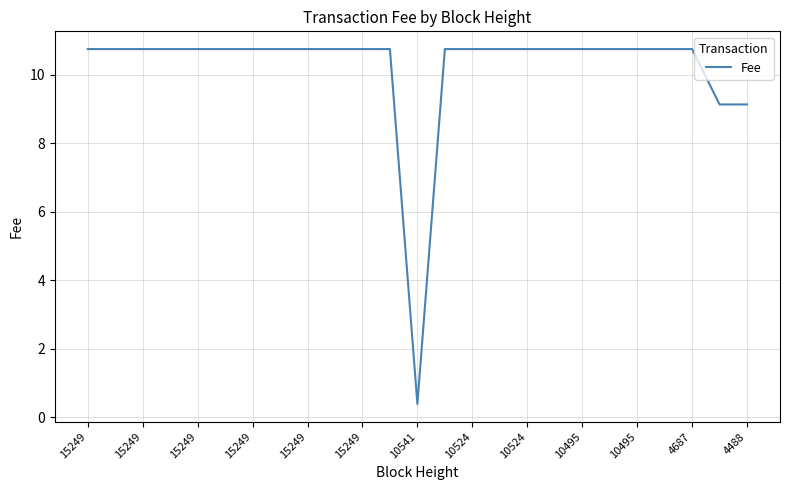

What is the maximum value shown in the chart?

10.7